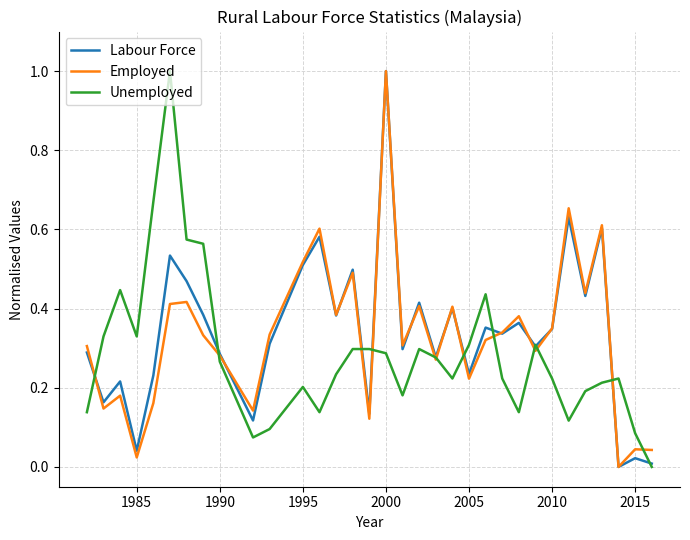

What is the maximum value for Labour Force?

1.0